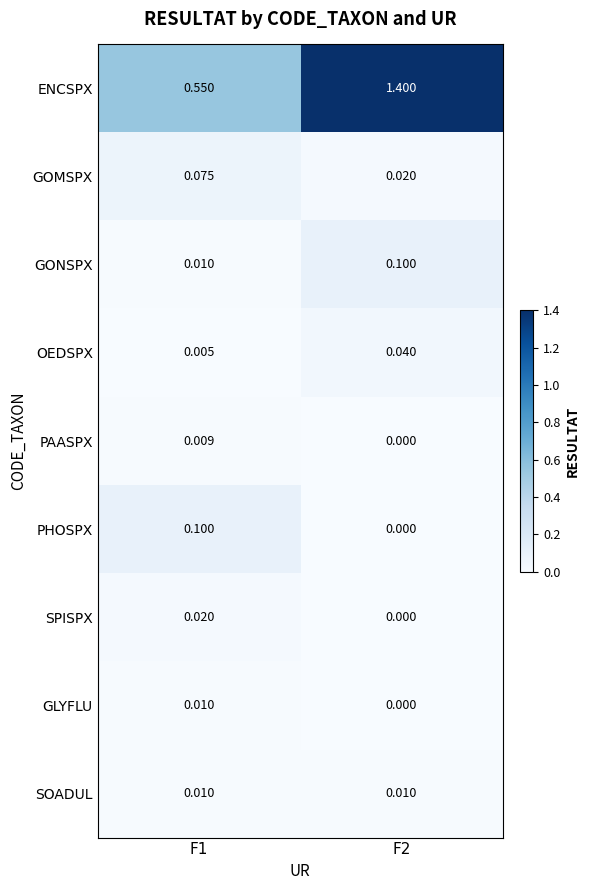

Which series has the largest total across all categories?

ENCSPX